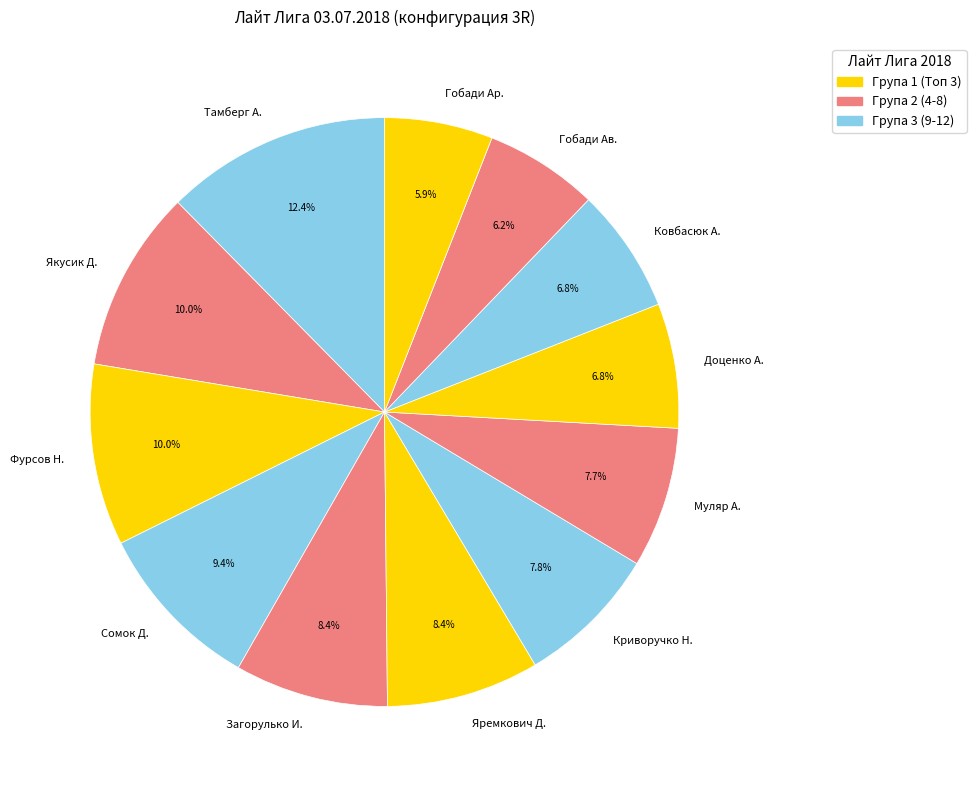

Which slice is the largest?

Тамберг А.